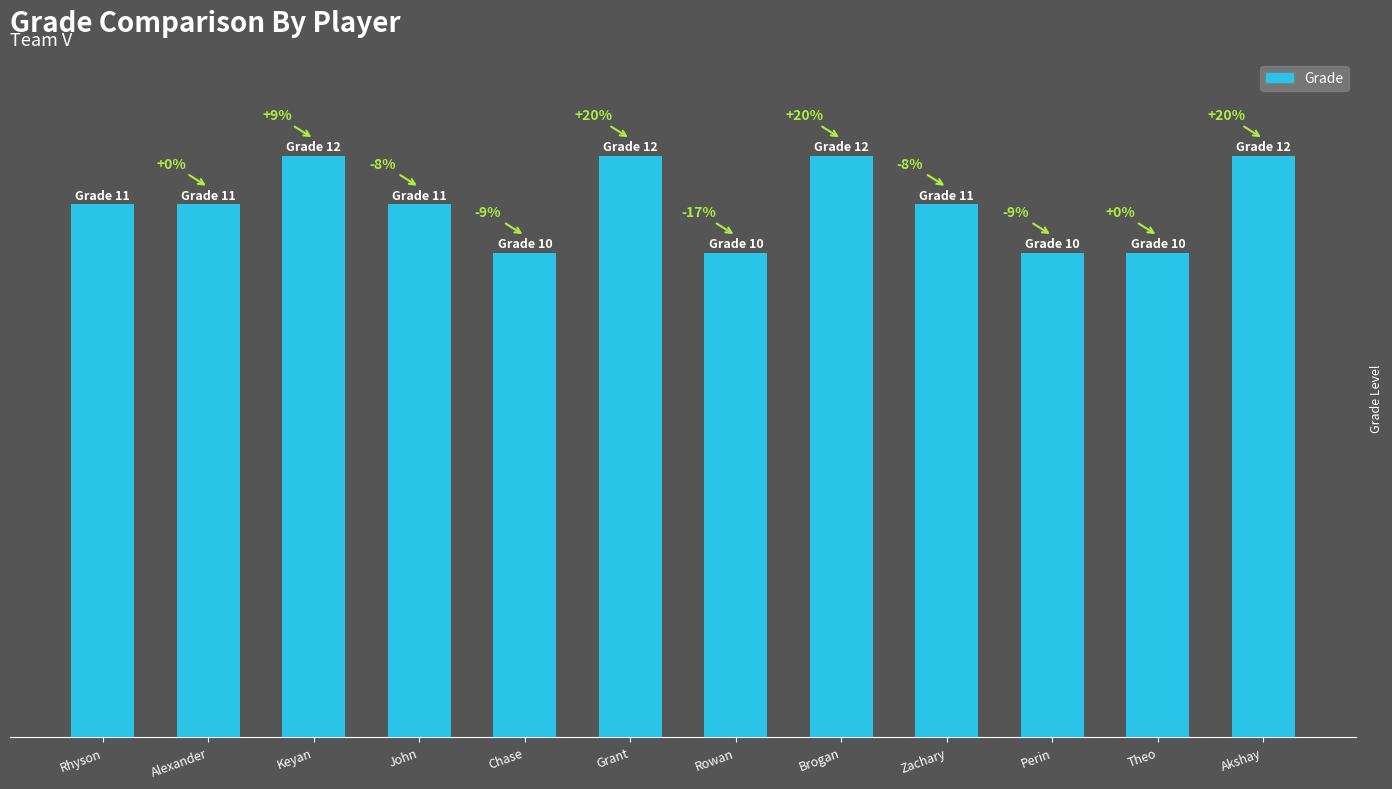

The chart shows a value of 21 at Brogan. True or false?

False